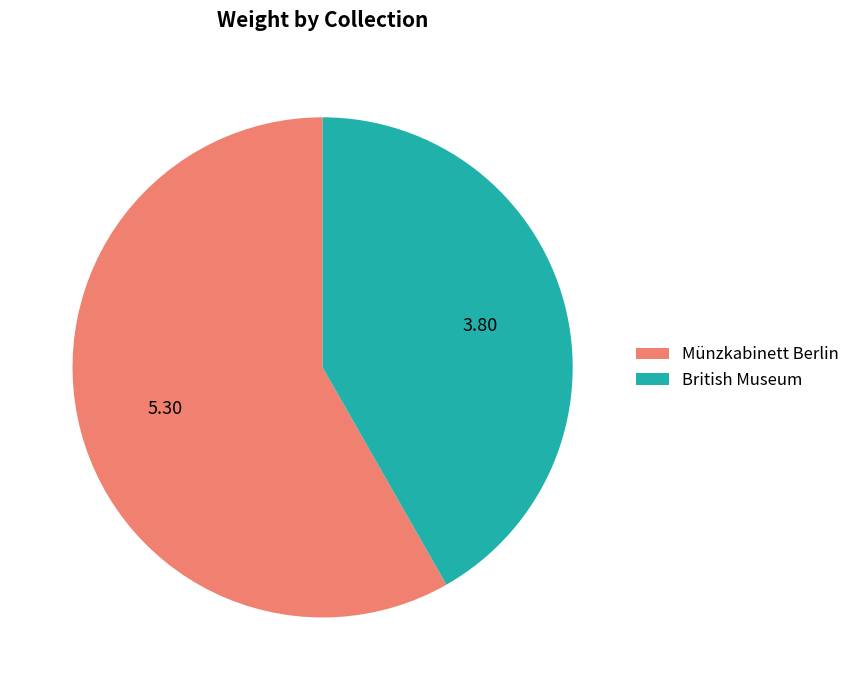

Combined, do British Museum and Münzkabinett Berlin account for over 50%?

Yes